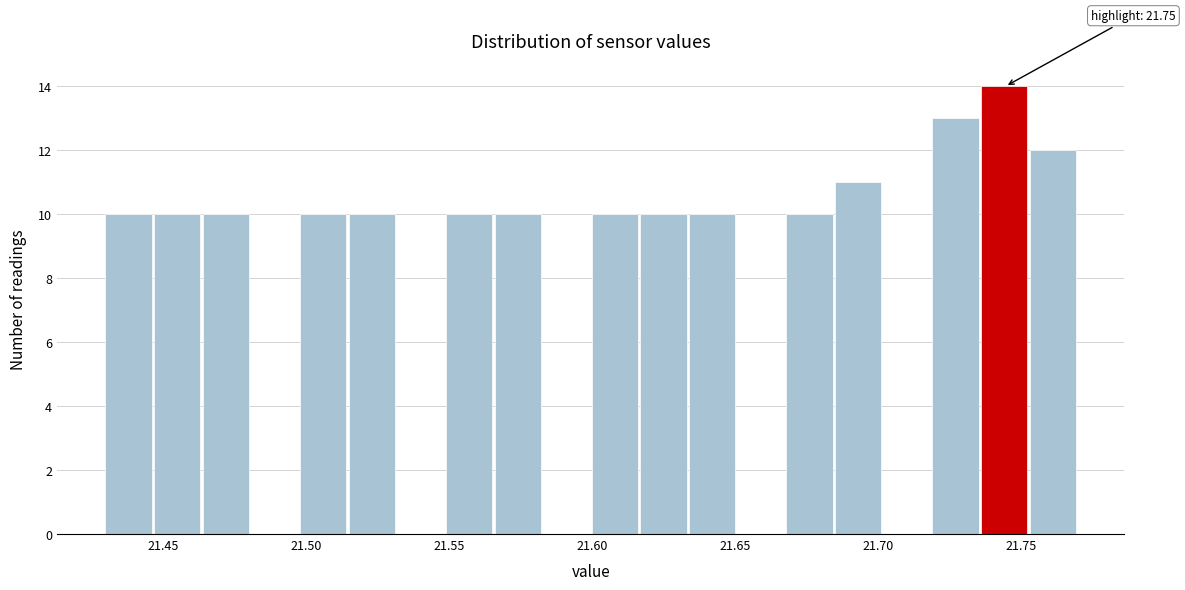

Read against the x-axis, roughly where is the centre of the tallest bar?

21.745